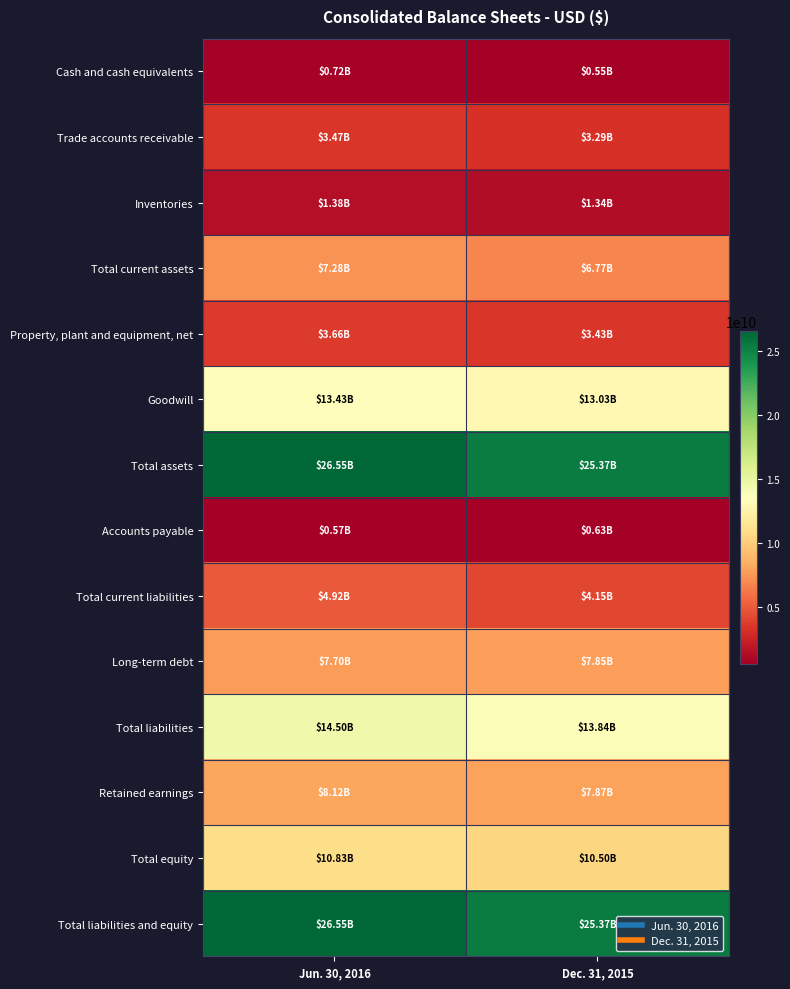

What is the spread (max minus min) of values at Dec. 31, 2015?

24815754000